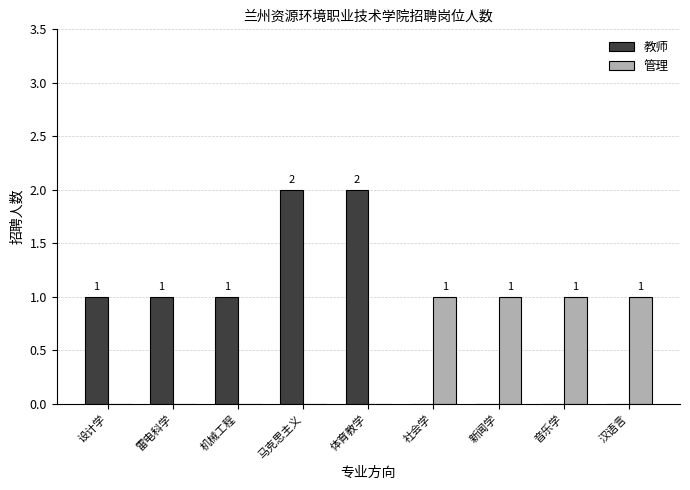

Which series has the largest total across all categories?

教师